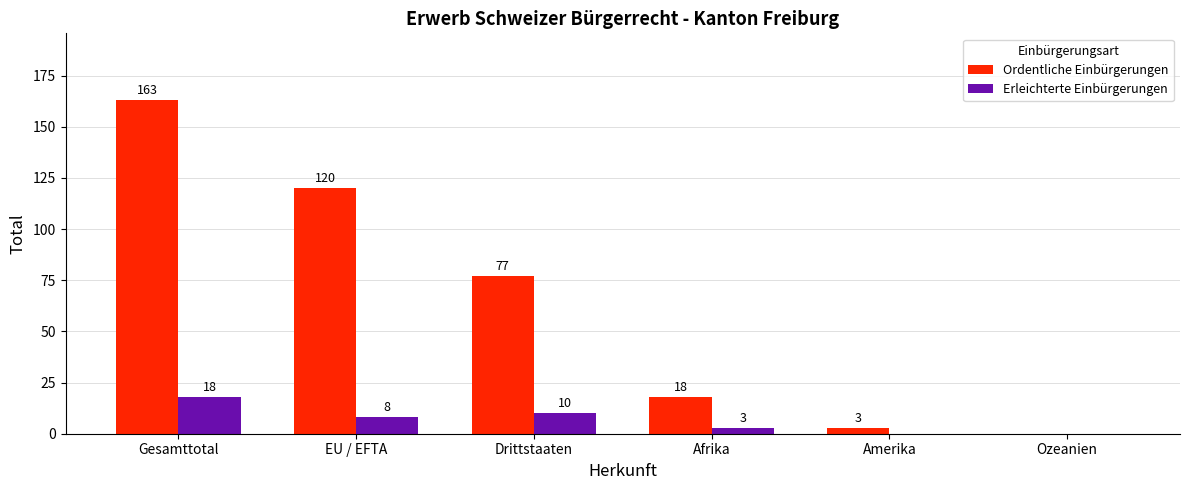

How many positive values does the Ordentliche Einbürgerungen series have?

5